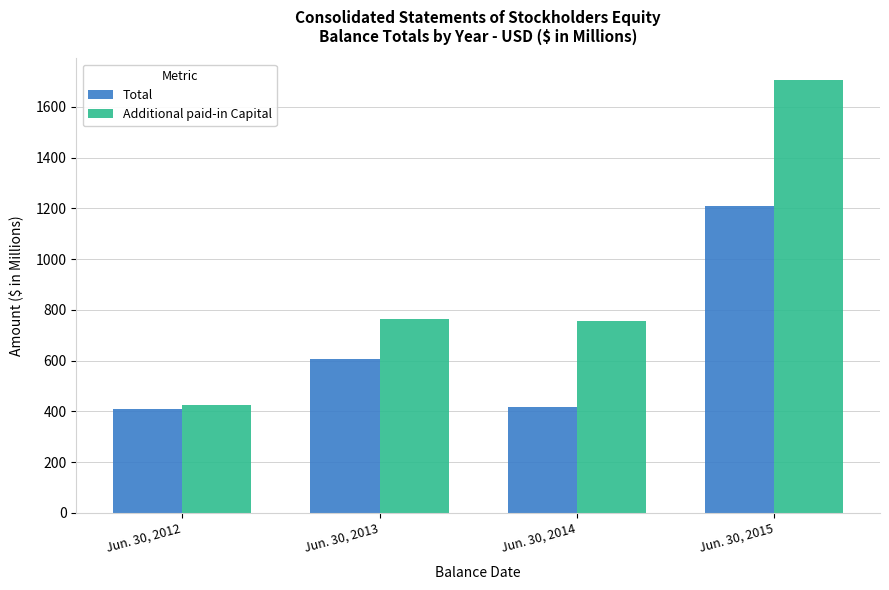

Between Jun. 30, 2012 and Jun. 30, 2014, which series saw the biggest shift?

Additional paid-in Capital